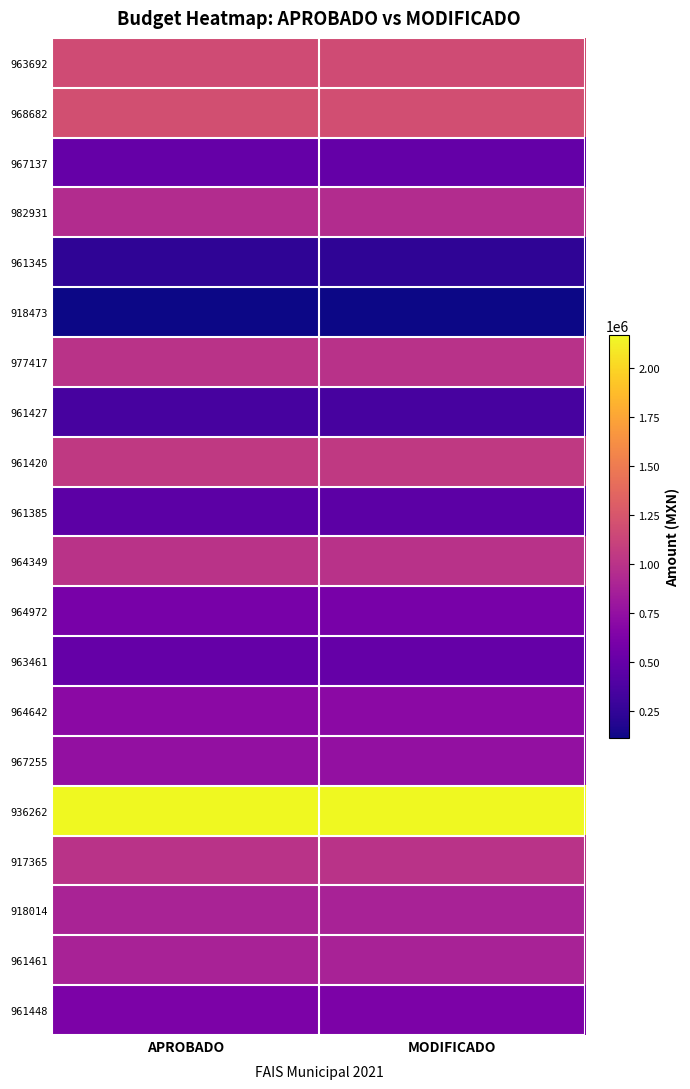

Which series has the largest total across all categories?

936262